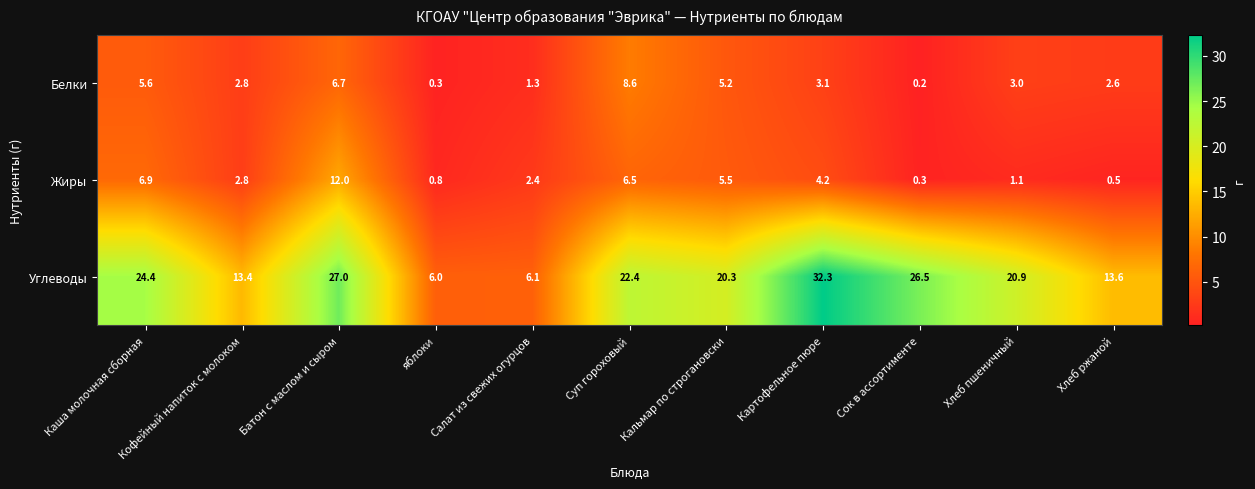

Which series has the largest total across all categories?

Углеводы